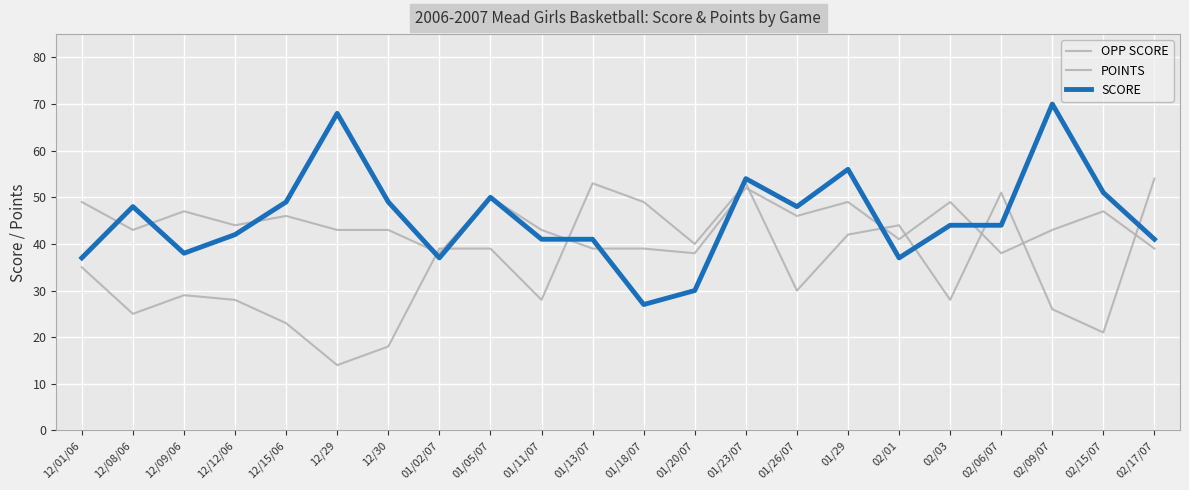

How many lines are shown in the chart?

3